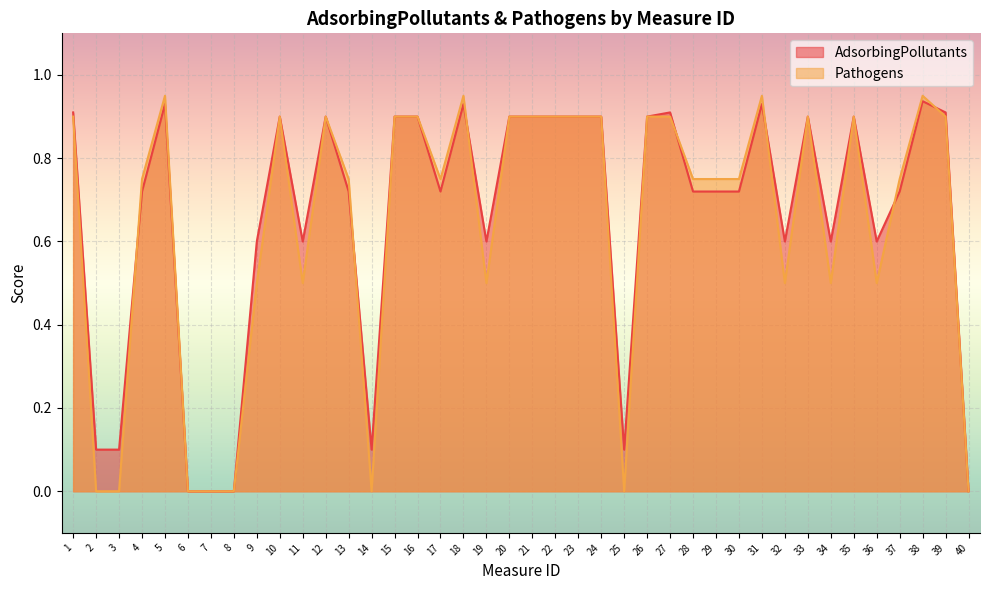

How many interior local valleys does the AdsorbingPollutants series have?

8